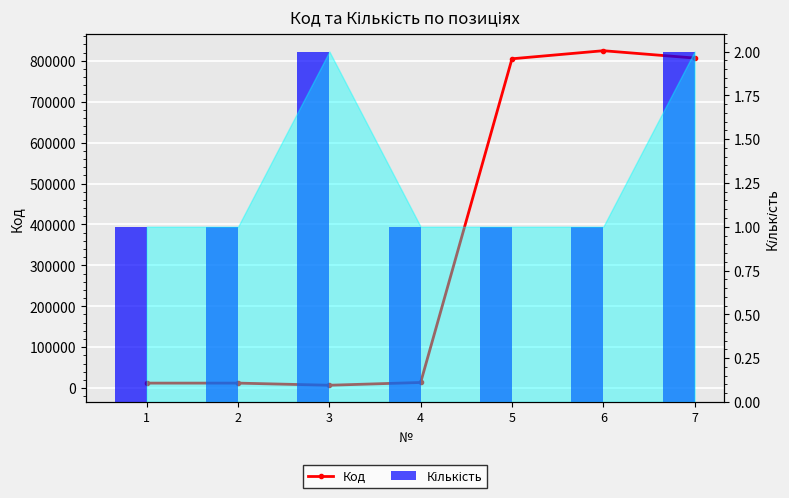

How many groups of bars are there?

7